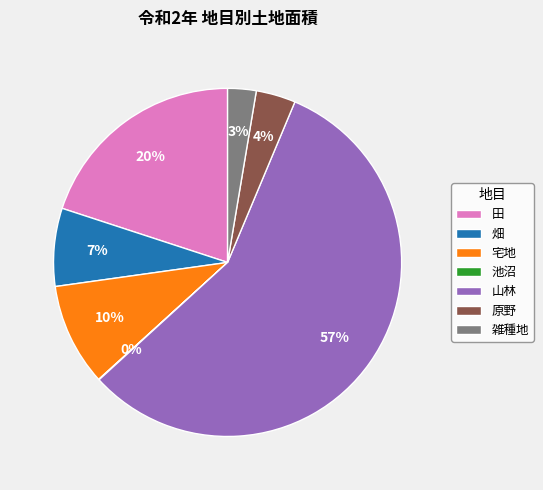

To the nearest percent, what percentage of the pie is 雑種地?

3%